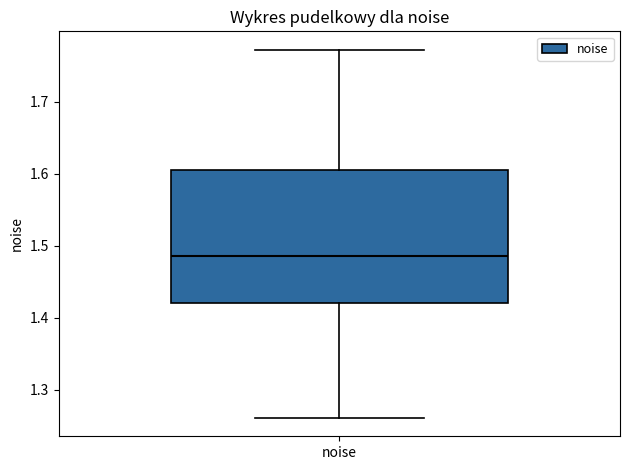

Transcribe this box plot: give where the median line is, the range the box spans, and where the two whiskers end, as read against the y-axis. The values are not printed on the chart, so give them approximately, as read against the axis.

median 1.49, box 1.42 to 1.60, whiskers 1.26 to 1.77